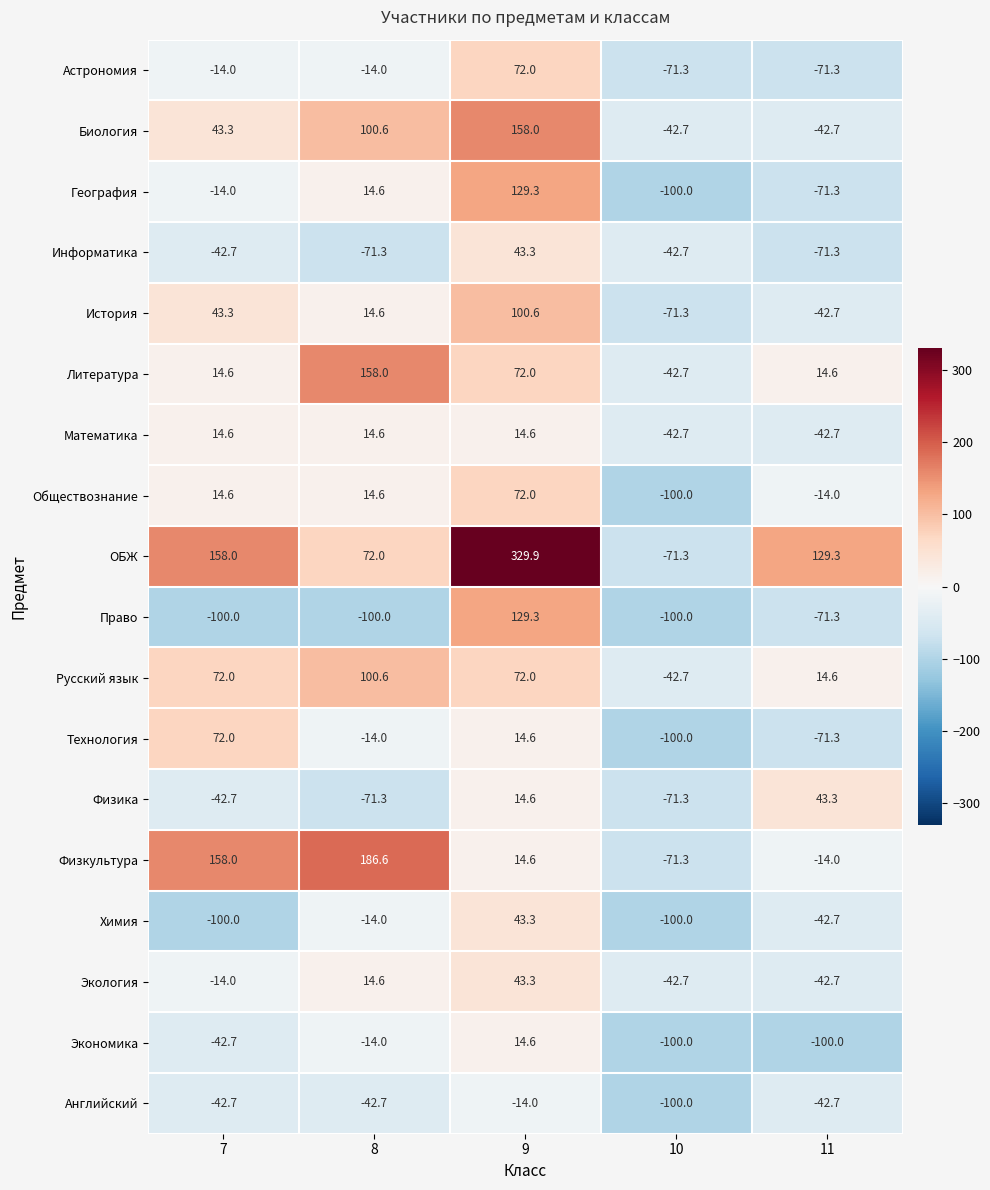

What is the sum of all Право values?

-242.0